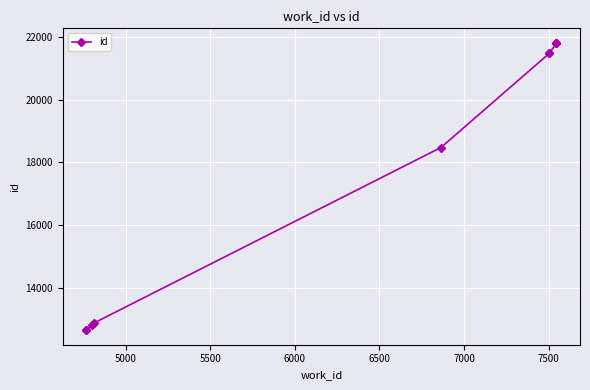

Is this an area chart (filled region under the line)?

No